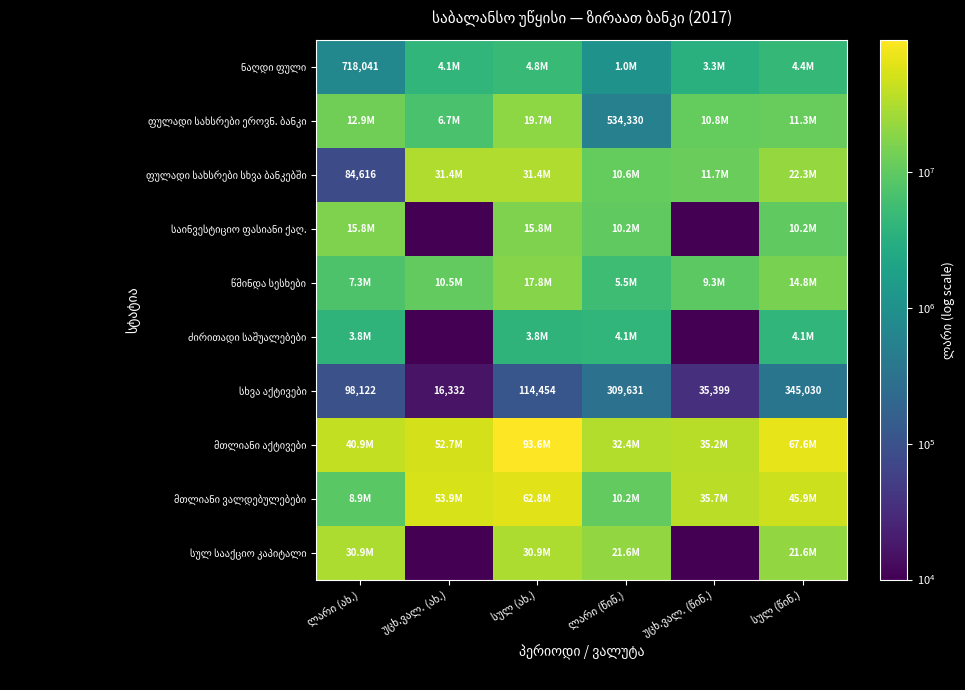

Where does the ფულადი სახსრები სხვა ბანკებში series first go above 22341346?

უცხ.ვალ. (ახ.)